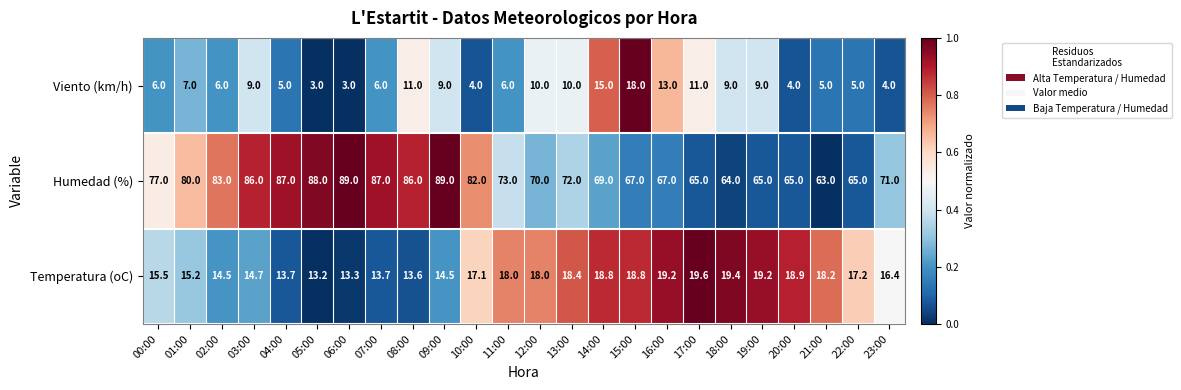

Is the value of Temperatura (oC) at 19:00 greater than the value of Humedad (%) at 01:00?

No